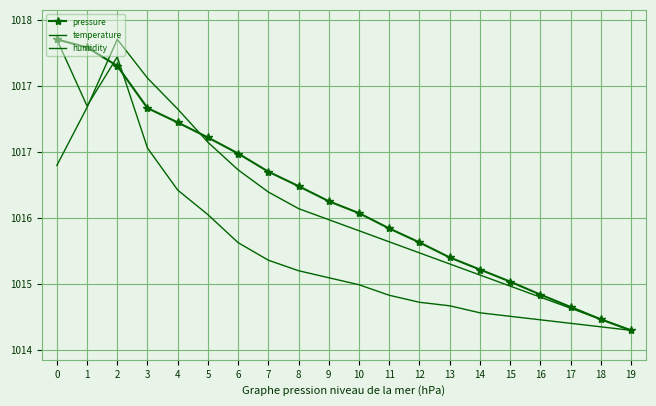

Where is pressure nearest to the value 101617?

8